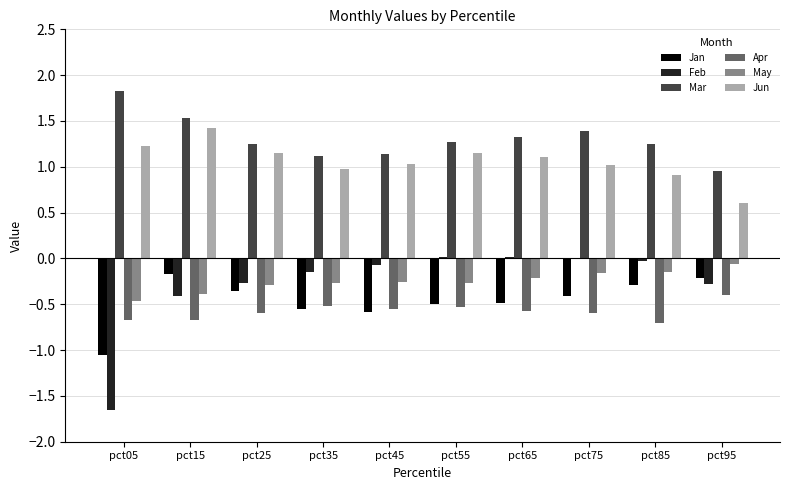

Is the value of Mar at pct15 greater than the value of Jan at pct65?

Yes